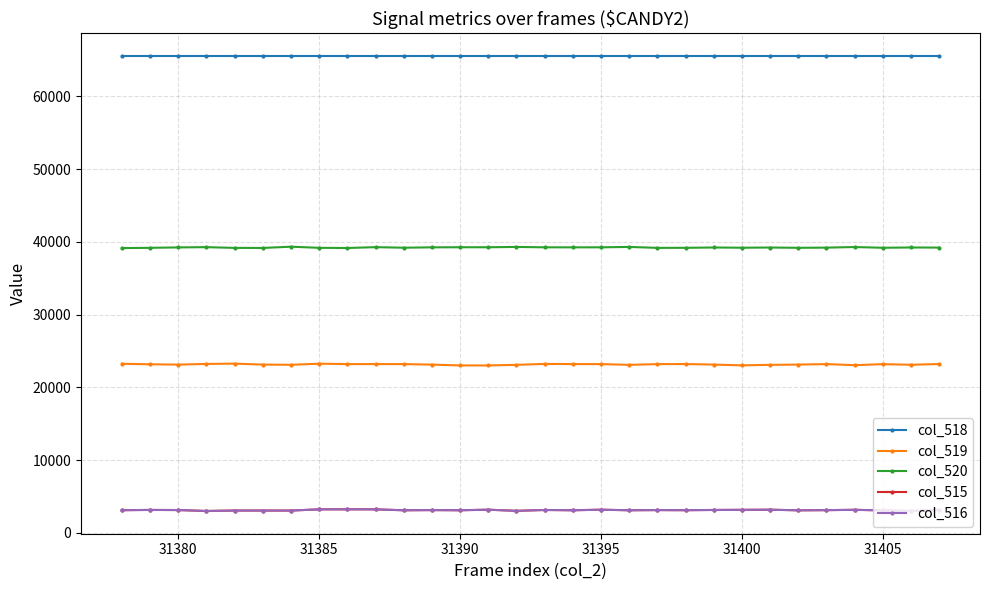

True or false: col_520 has more than 1 interior local peaks.

True